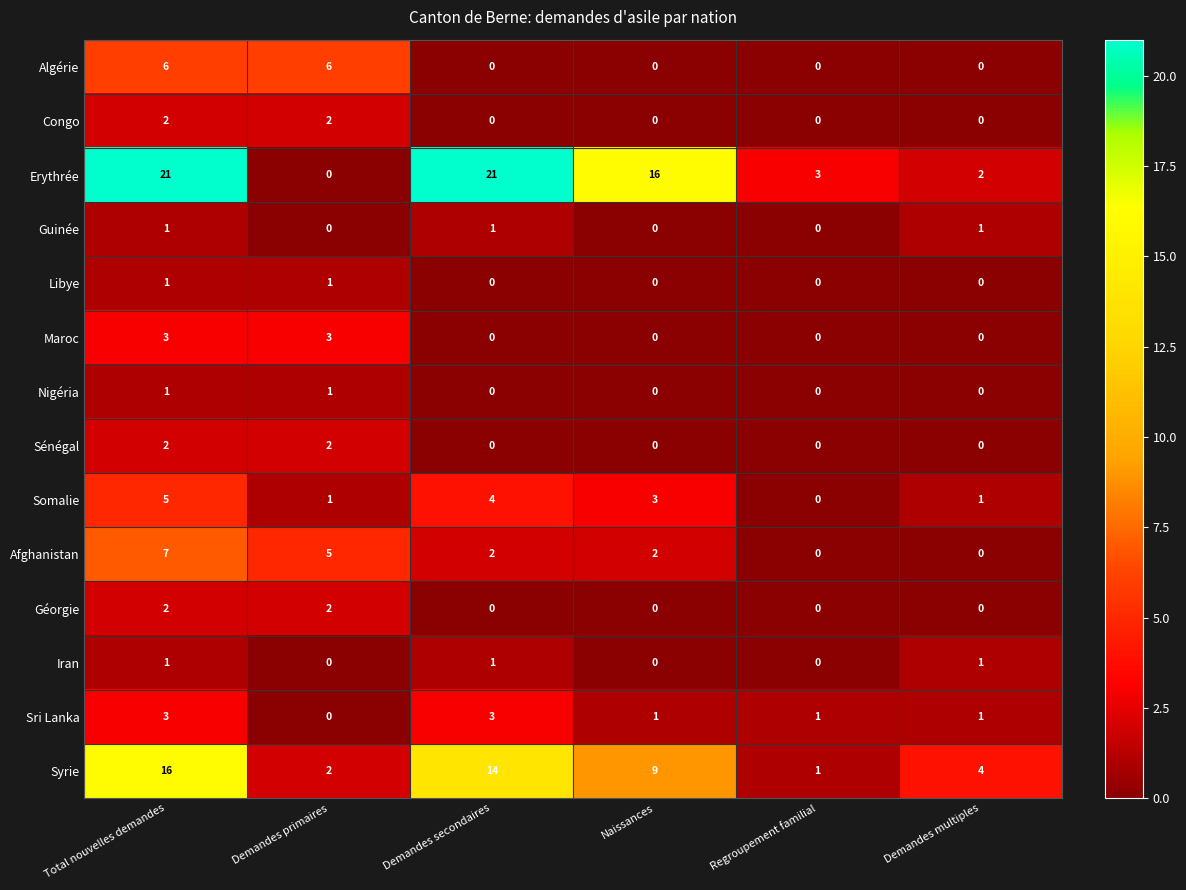

What is the difference between the maximum and minimum values in the Sri Lanka series?

3